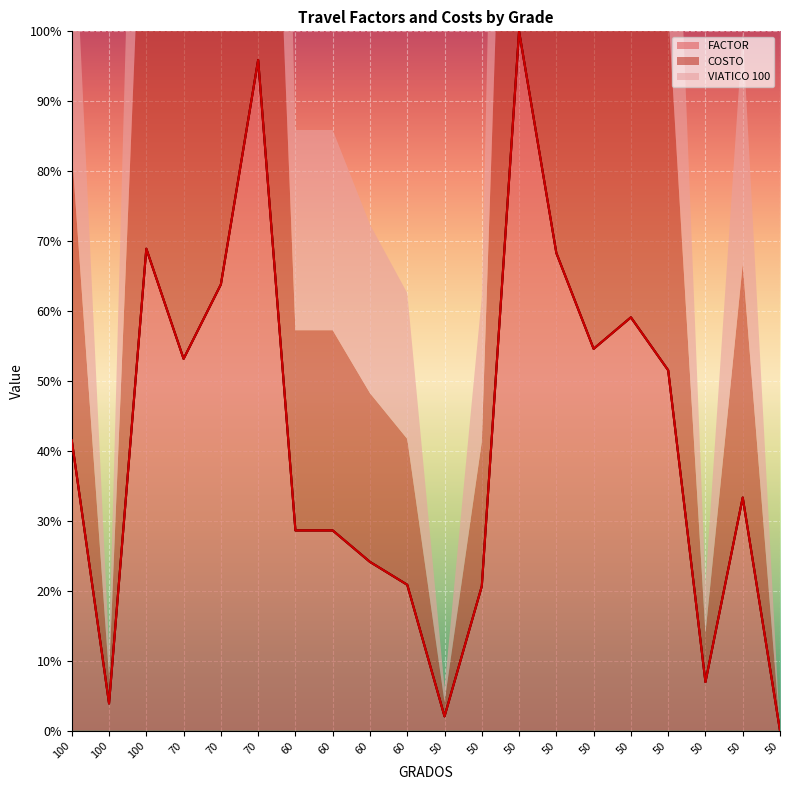

How many positive values does the COSTO series have?

19